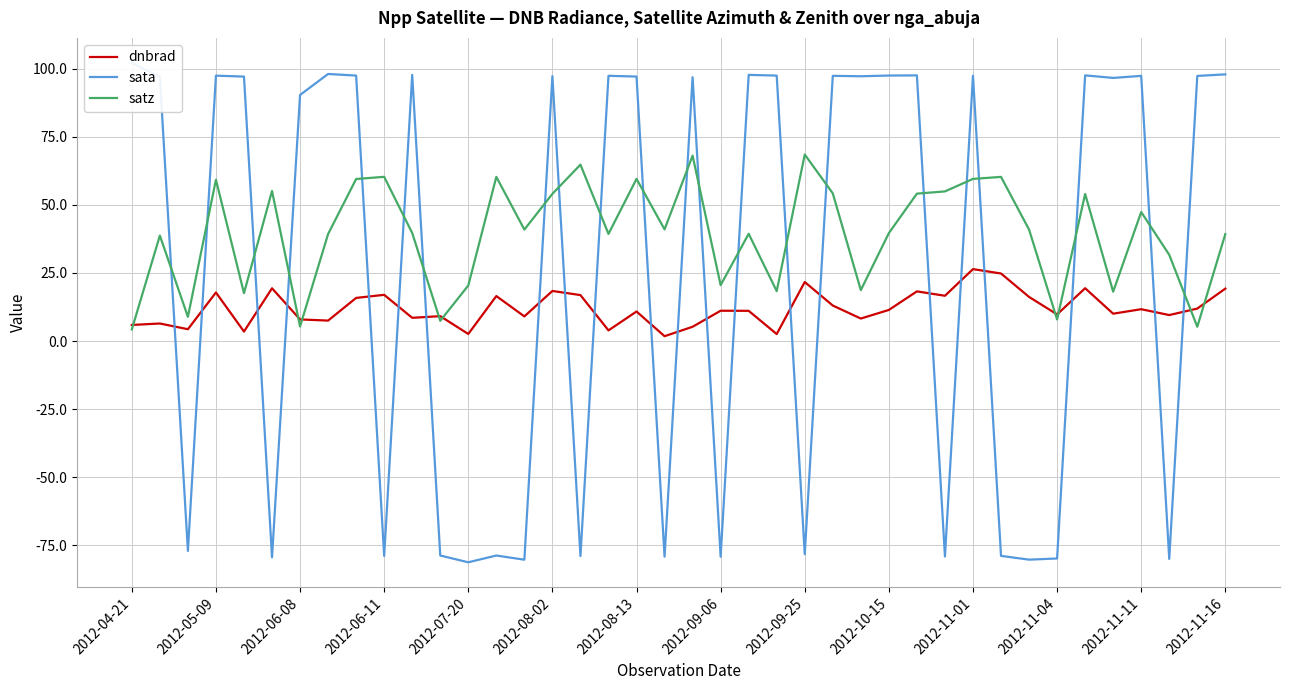

What are all the series names shown in the legend?

dnbrad, sata, satz